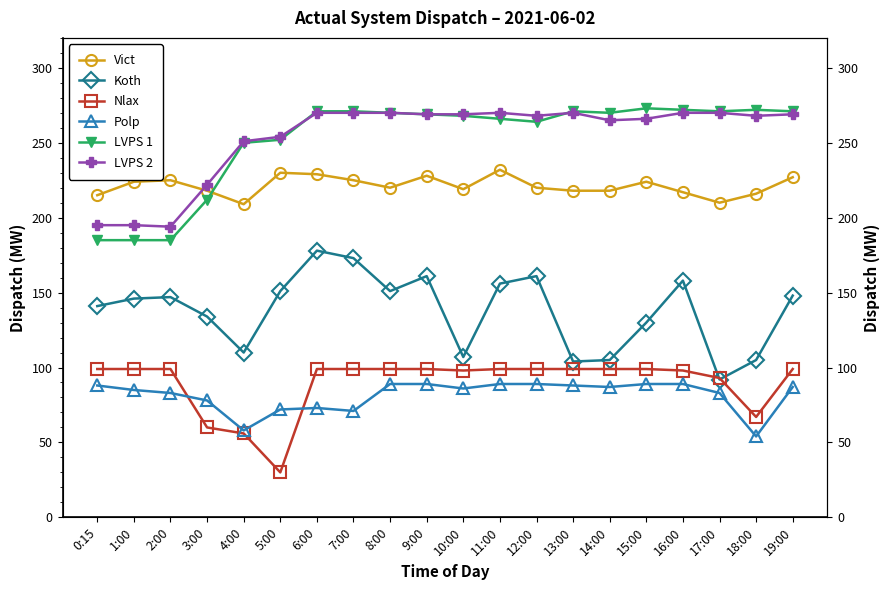

What is the label of the 12th point from the left?

11:00